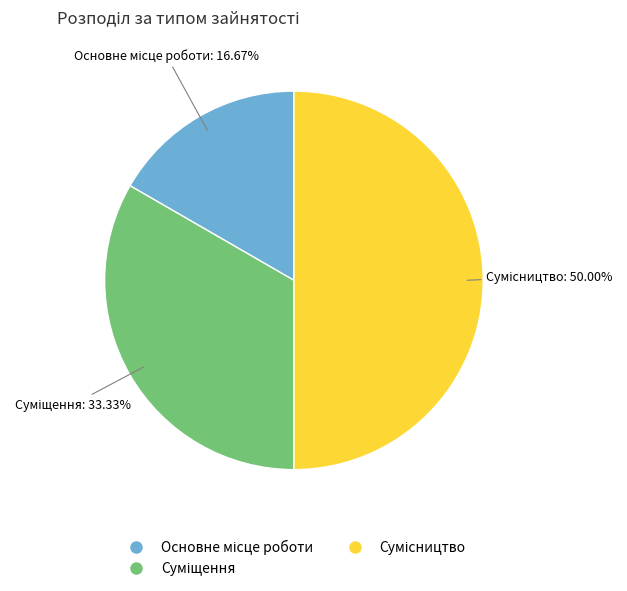

Does Суміщення represent more than half of the total?

No